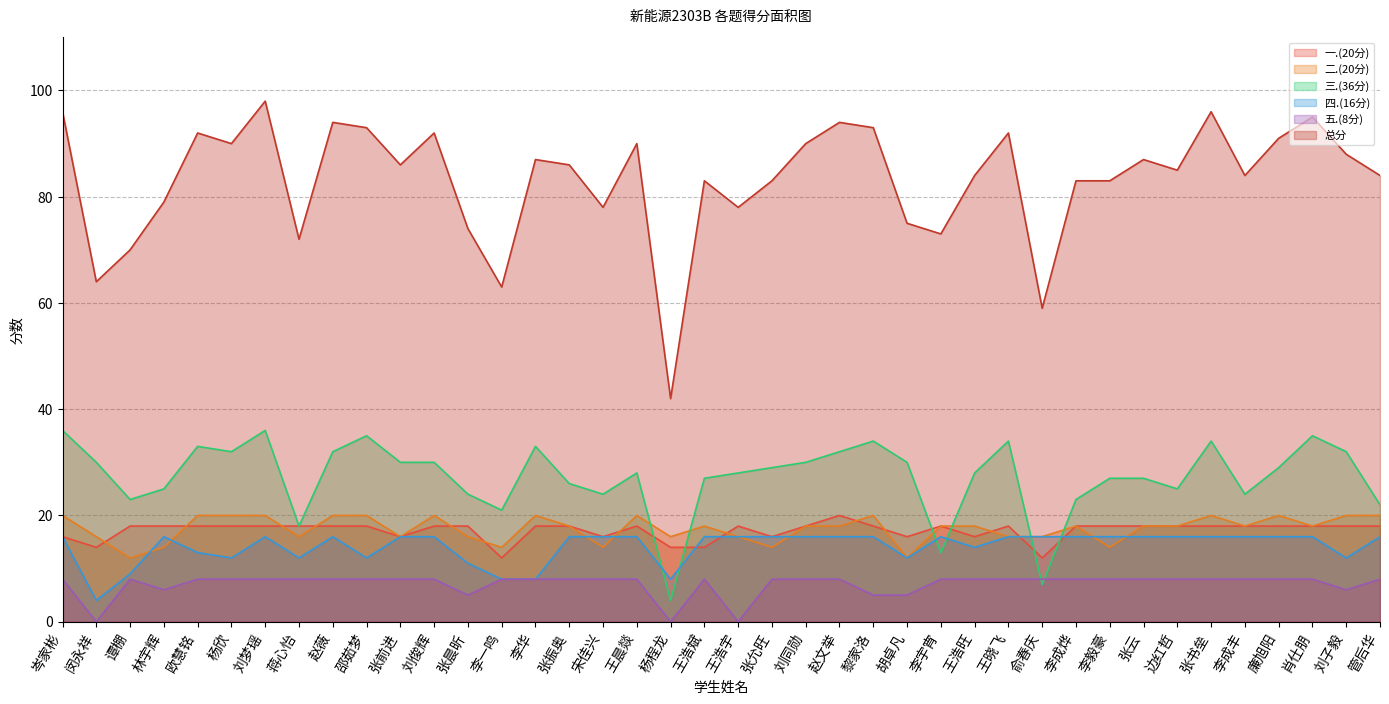

After their last crossing, which series has the higher values: 一.(20分) or 四.(16分)?

一.(20分)